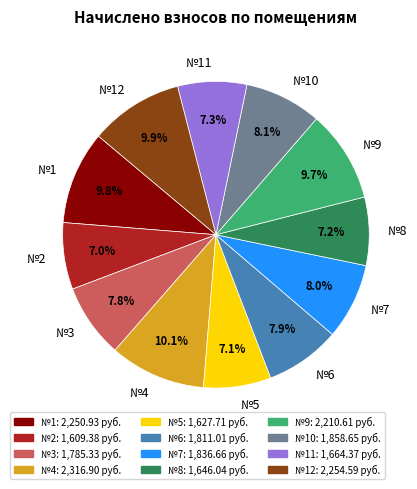

To the nearest percent, what is the average slice percentage?

8%